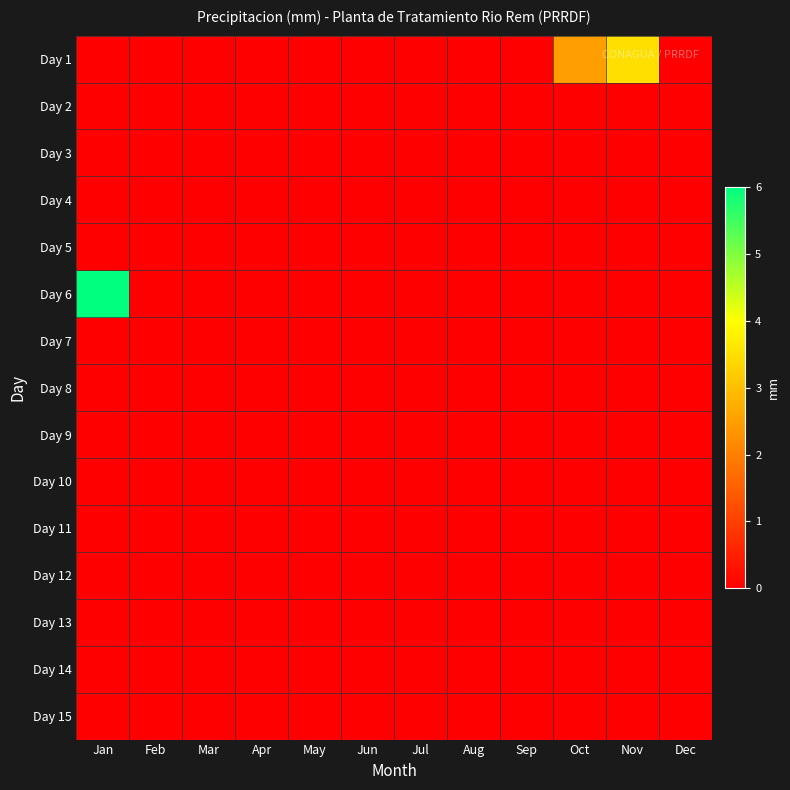

Reading left to right, extract all data points from this chart.

Day 1: Jan=0.0	Feb=0.0	Mar=0.0	Apr=0.0	May=0.0	Jun=0.0	Jul=0.0	Aug=0.0	Sep=0.0	Oct=2.5	Nov=3.5	Dec=0.0
Day 2: Jan=0.0	Feb=0.0	Mar=0.0	Apr=0.0	May=0.0	Jun=0.0	Jul=0.0	Aug=0.0	Sep=0.0	Oct=0.0	Nov=0.0	Dec=0.0
Day 3: Jan=0.0	Feb=0.0	Mar=0.0	Apr=0.0	May=0.0	Jun=0.0	Jul=0.0	Aug=0.0	Sep=0.0	Oct=0.0	Nov=0.0	Dec=0.0
Day 4: Jan=0.0	Feb=0.0	Mar=0.0	Apr=0.0	May=0.0	Jun=0.0	Jul=0.0	Aug=0.0	Sep=0.0	Oct=0.0	Nov=0.0	Dec=0.0
Day 5: Jan=0.0	Feb=0.0	Mar=0.0	Apr=0.0	May=0.0	Jun=0.0	Jul=0.0	Aug=0.0	Sep=0.0	Oct=0.0	Nov=0.0	Dec=0.0
Day 6: Jan=6.0	Feb=0.0	Mar=0.0	Apr=0.0	May=0.0	Jun=0.0	Jul=0.0	Aug=0.0	Sep=0.0	Oct=0.0	Nov=0.0	Dec=0.0
Day 7: Jan=0.0	Feb=0.0	Mar=0.0	Apr=0.0	May=0.0	Jun=0.0	Jul=0.0	Aug=0.0	Sep=0.0	Oct=0.0	Nov=0.0	Dec=0.0
Day 8: Jan=0.0	Feb=0.0	Mar=0.0	Apr=0.0	May=0.0	Jun=0.0	Jul=0.0	Aug=0.0	Sep=0.0	Oct=0.0	Nov=0.0	Dec=0.0
Day 9: Jan=0.0	Feb=0.0	Mar=0.0	Apr=0.0	May=0.0	Jun=0.0	Jul=0.0	Aug=0.0	Sep=0.0	Oct=0.0	Nov=0.0	Dec=0.0
Day 10: Jan=0.0	Feb=0.0	Mar=0.0	Apr=0.0	May=0.0	Jun=0.0	Jul=0.0	Aug=0.0	Sep=0.0	Oct=0.0	Nov=0.0	Dec=0.0
Day 11: Jan=0.0	Feb=0.0	Mar=0.0	Apr=0.0	May=0.0	Jun=0.0	Jul=0.0	Aug=0.0	Sep=0.0	Oct=0.0	Nov=0.0	Dec=0.0
Day 12: Jan=0.0	Feb=0.0	Mar=0.0	Apr=0.0	May=0.0	Jun=0.0	Jul=0.0	Aug=0.0	Sep=0.0	Oct=0.0	Nov=0.0	Dec=0.0
Day 13: Jan=0.0	Feb=0.0	Mar=0.0	Apr=0.0	May=0.0	Jun=0.0	Jul=0.0	Aug=0.0	Sep=0.0	Oct=0.0	Nov=0.0	Dec=0.0
Day 14: Jan=0.0	Feb=0.0	Mar=0.0	Apr=0.0	May=0.0	Jun=0.0	Jul=0.0	Aug=0.0	Sep=0.0	Oct=0.0	Nov=0.0	Dec=0.0
Day 15: Jan=0.0	Feb=0.0	Mar=0.0	Apr=0.0	May=0.0	Jun=0.0	Jul=0.0	Aug=0.0	Sep=0.0	Oct=0.0	Nov=0.0	Dec=0.0